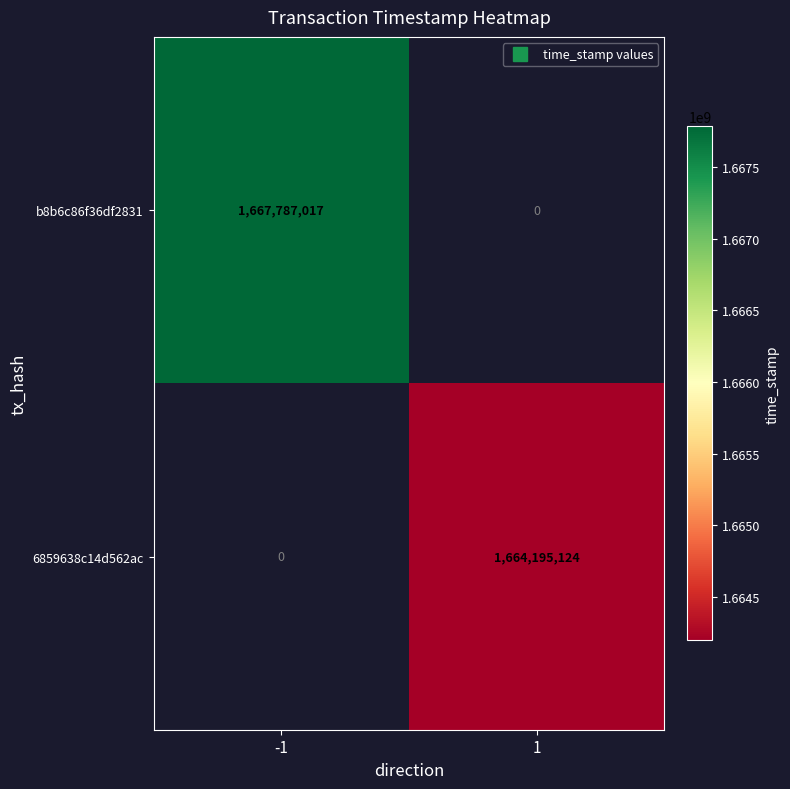

At 1, list the series in order from smallest to largest.

b8b6c86f36df2831, 6859638c14d562ac